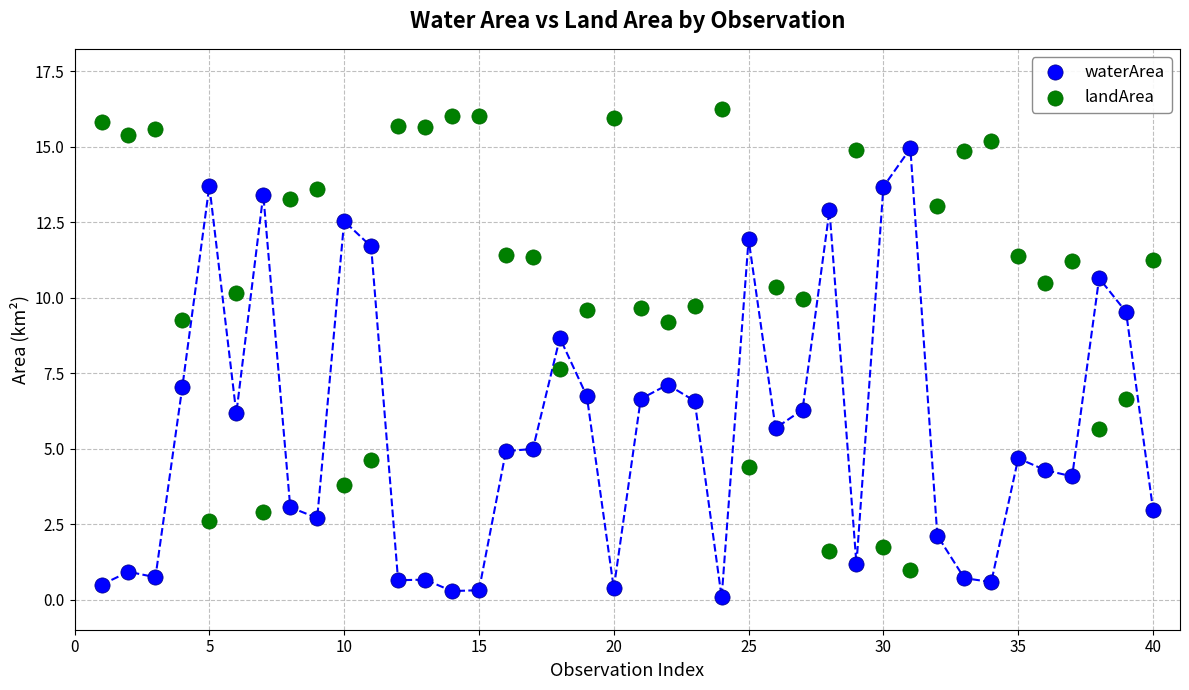

Across all data points, what is the range of Y values (max minus min)?

16.2